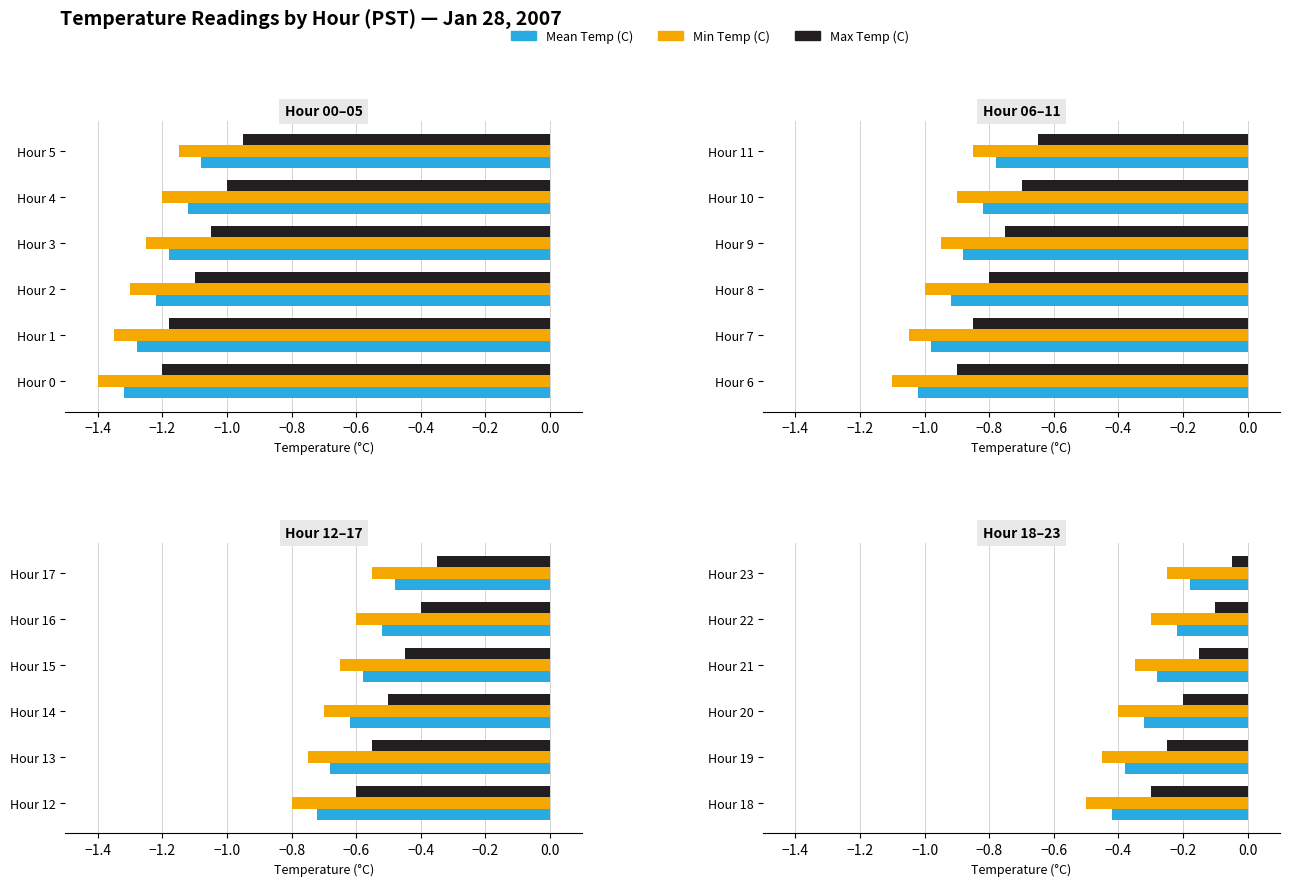

What is the approximate value of Mean Temp (C) at Hour 21?

-0.3